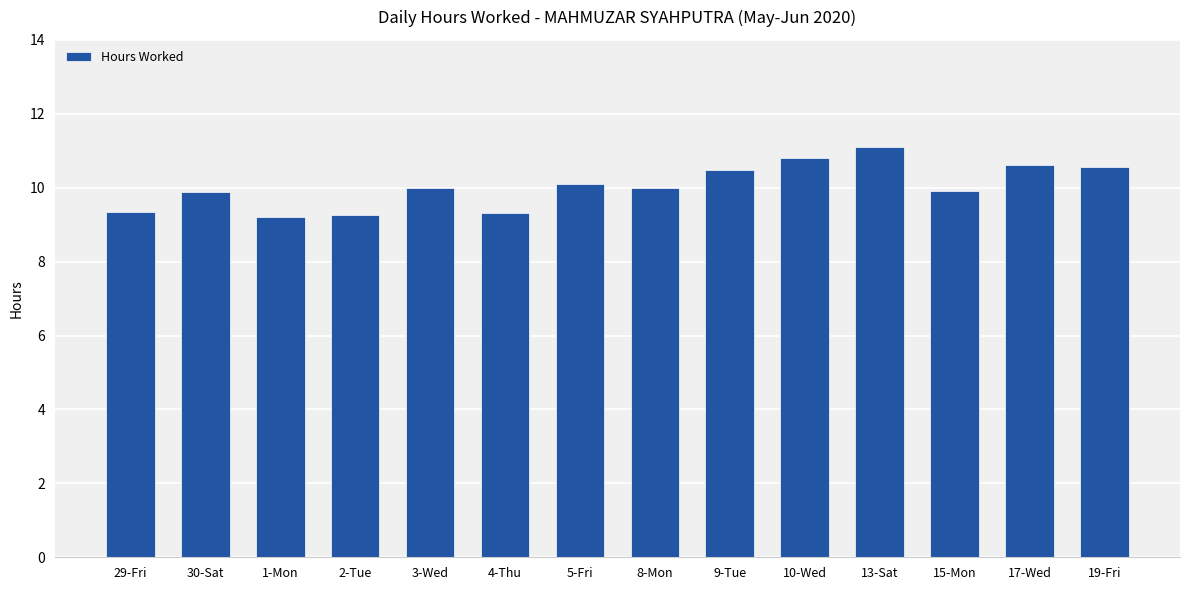

Are the bars horizontal?

No